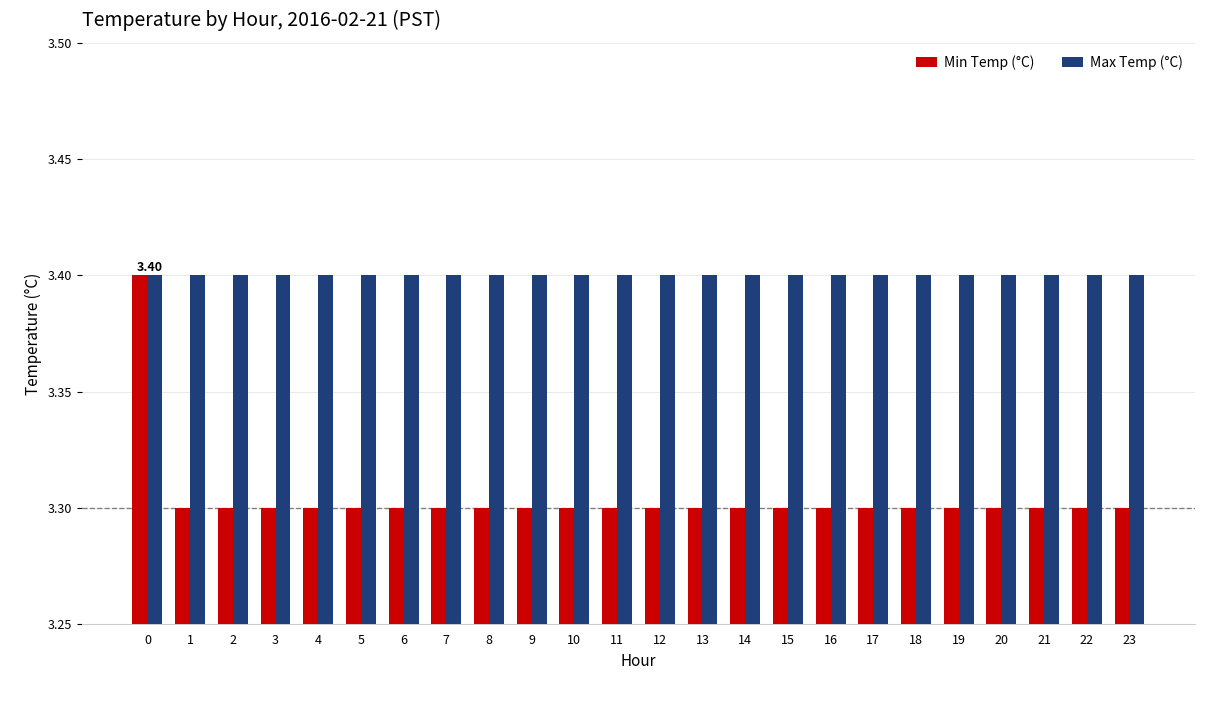

True or false: Max Temp (°C) has a value of 1.9 at 4.

False